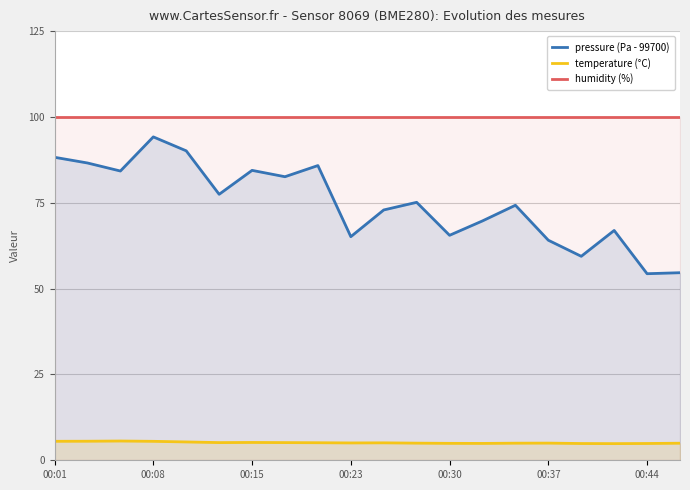

Which series has the largest total across all categories?

humidity (%)